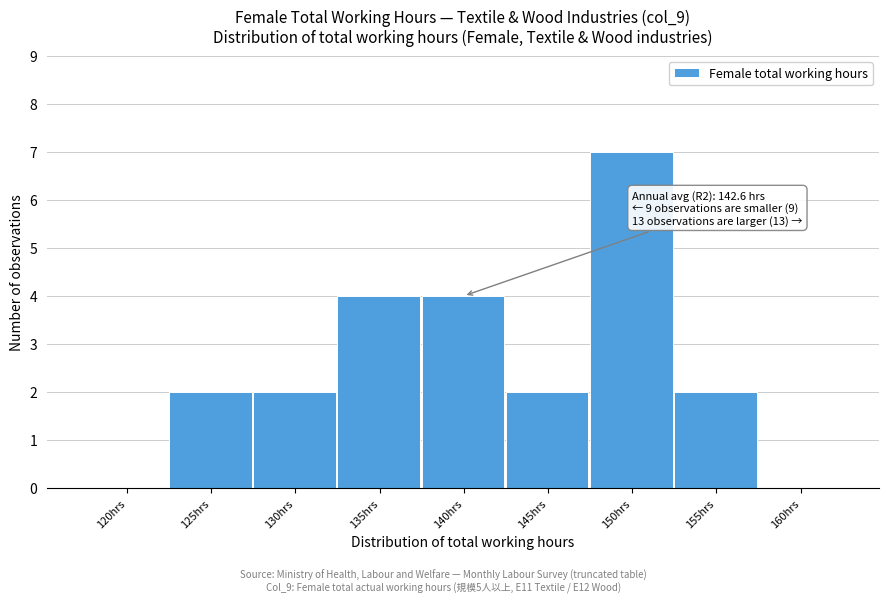

Reading left to right, list all the values displayed in this chart.

120hrs=0	125hrs=2	130hrs=2	135hrs=4	140hrs=4	145hrs=2	150hrs=7	155hrs=2	160hrs=0